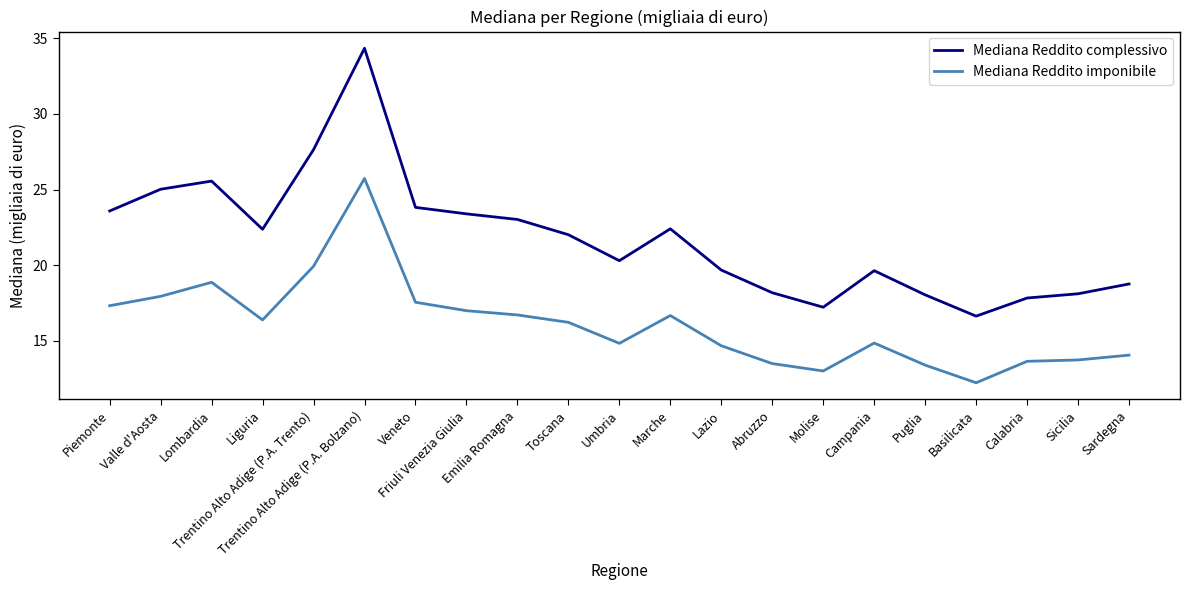

The value of Mediana Reddito imponibile at Abruzzo is 13.5. True or false?

True